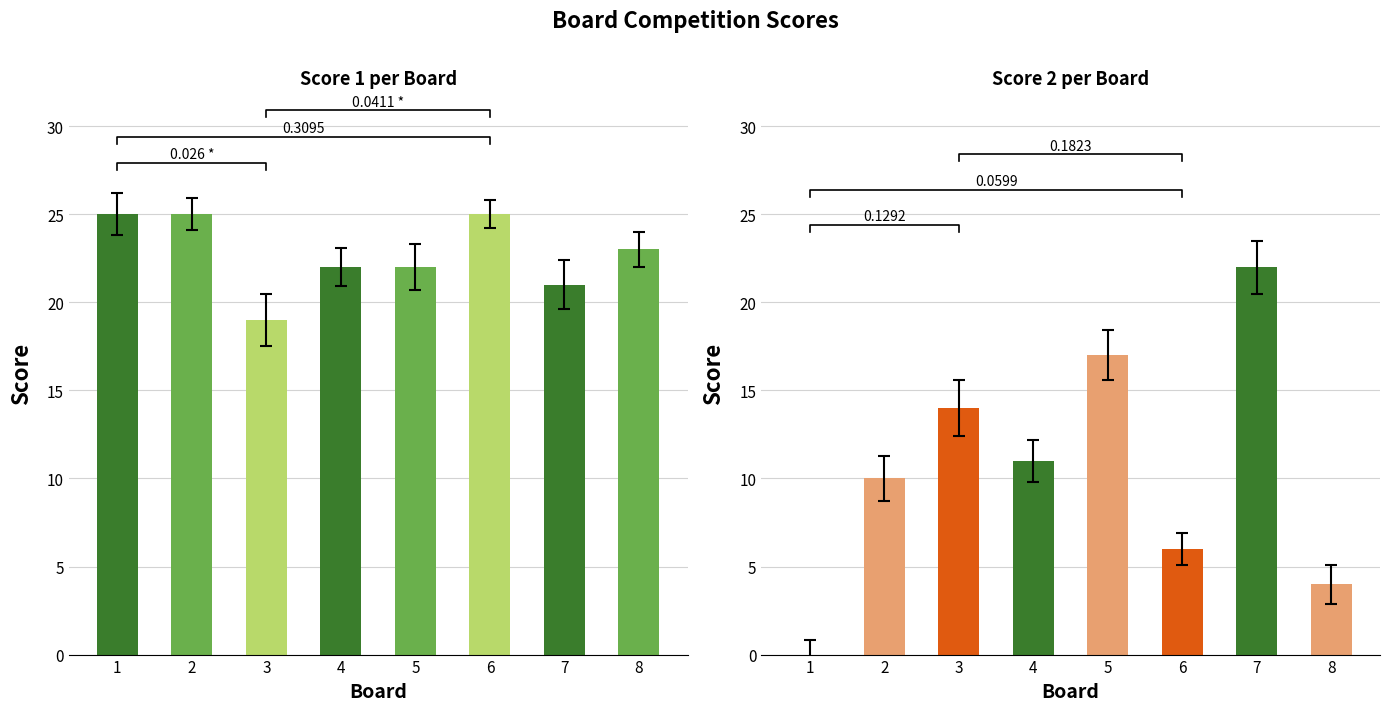

Between 2 and 5, which is larger?

2